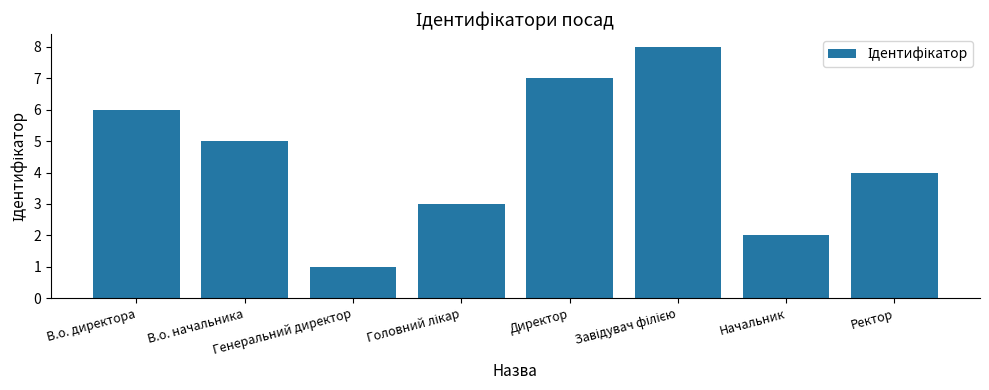

What is the maximum value shown in the chart?

8